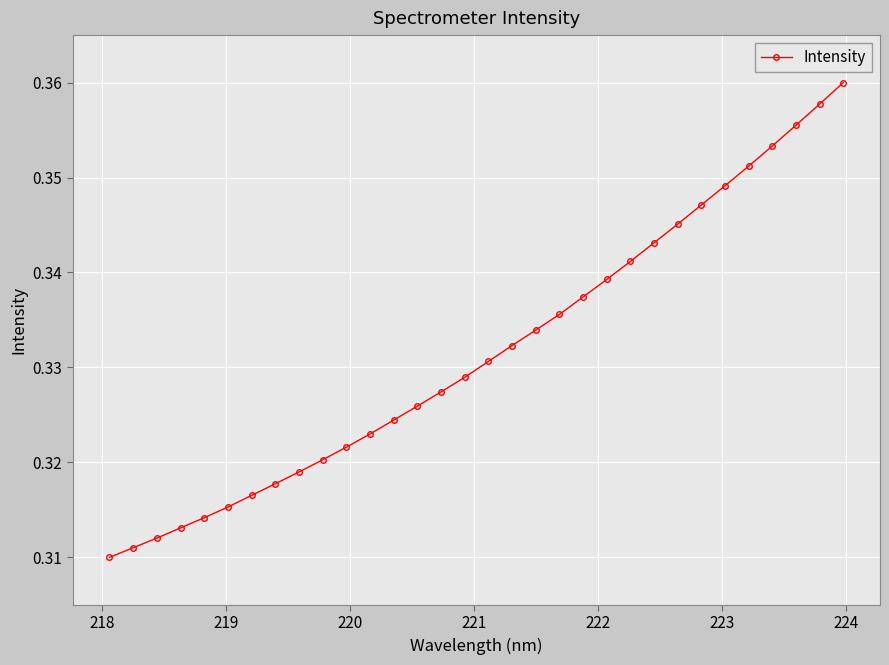

How many categories are shown in the chart?

32